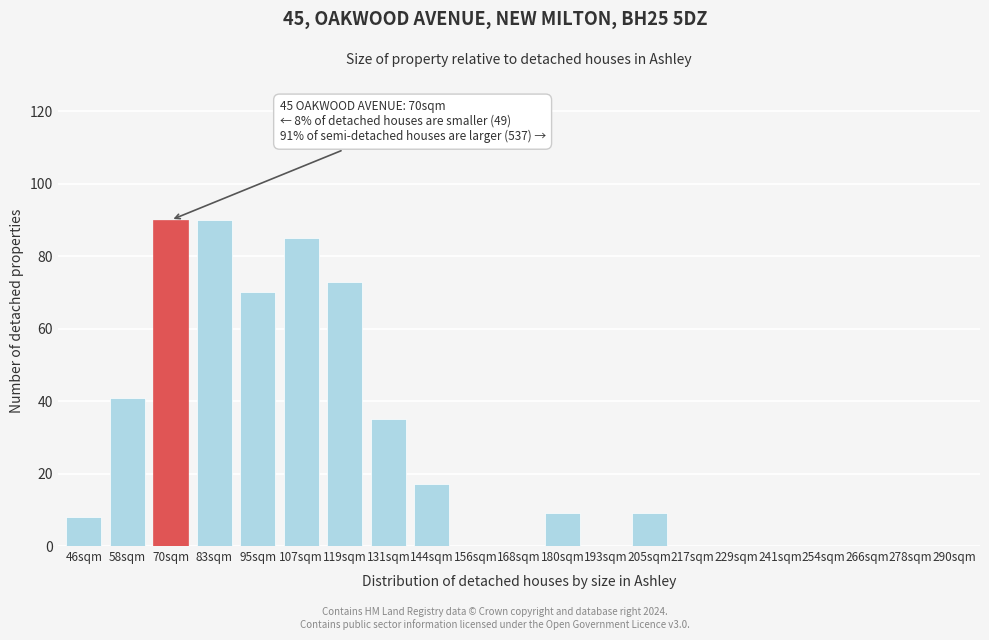

Reading left to right, what are all the values shown in this chart?

46sqm=8	58sqm=41	70sqm=90	83sqm=90	95sqm=70	107sqm=85	119sqm=73	131sqm=35	144sqm=17	156sqm=0	168sqm=0	180sqm=9	193sqm=0	205sqm=9	217sqm=0	229sqm=0	241sqm=0	254sqm=0	266sqm=0	278sqm=0	290sqm=0